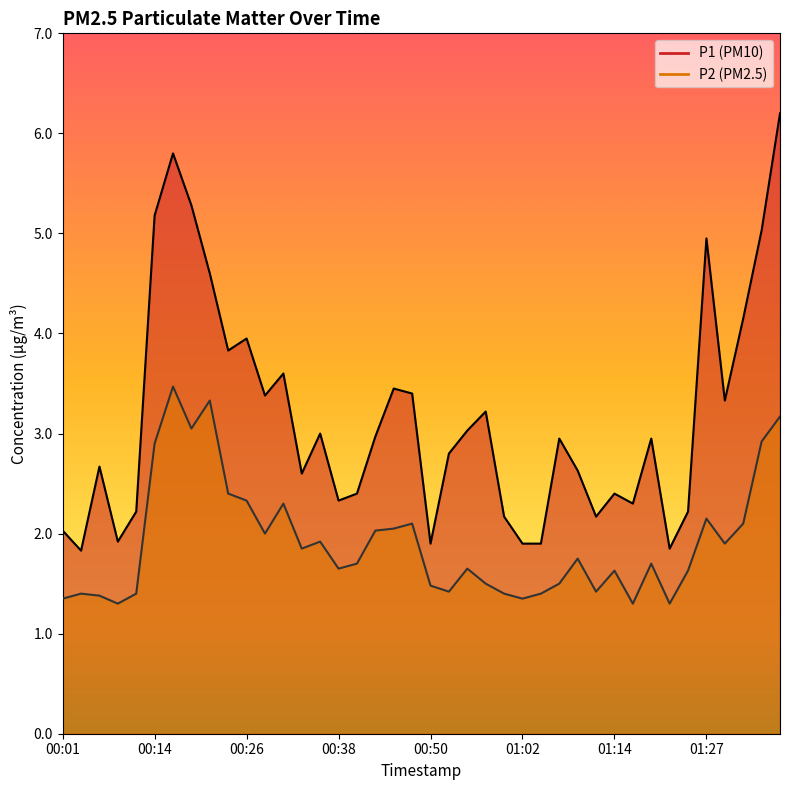

What is the sum of the P2 values at 01:05 and 00:52?

2.8